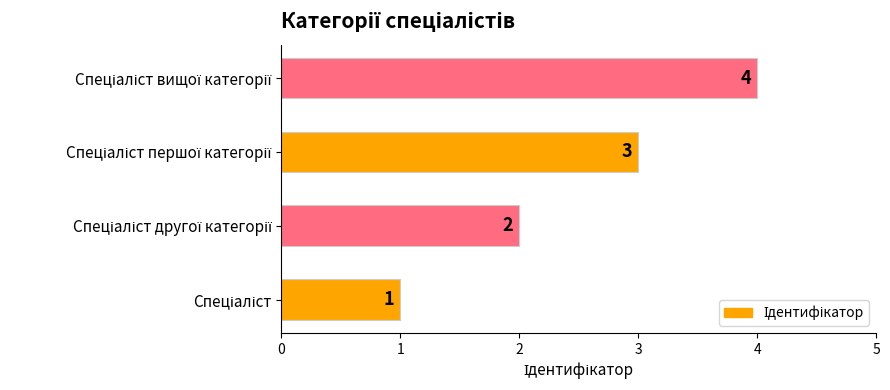

What is the sum of all values?

10